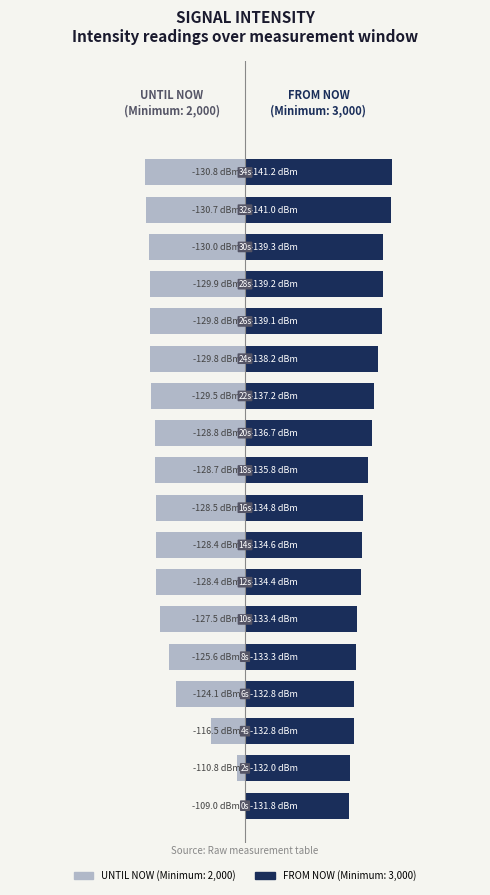

How many values in the UNTIL NOW (Minimum: 2,000) series exceed -1?

3